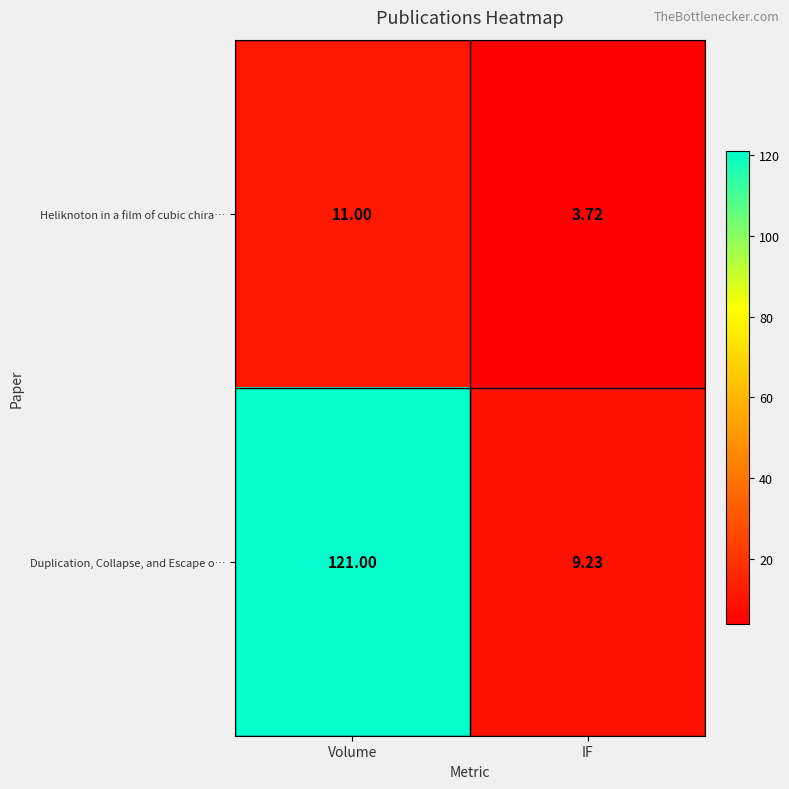

Where is Duplication, Collapse, and Escape o… nearest to the value 65?

IF